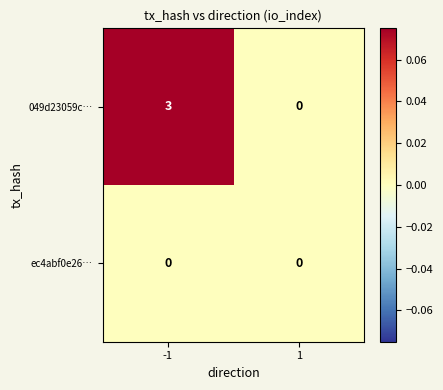

Rank the series by their maximum value, from highest to lowest.

049d23059c…, ec4abf0e26…